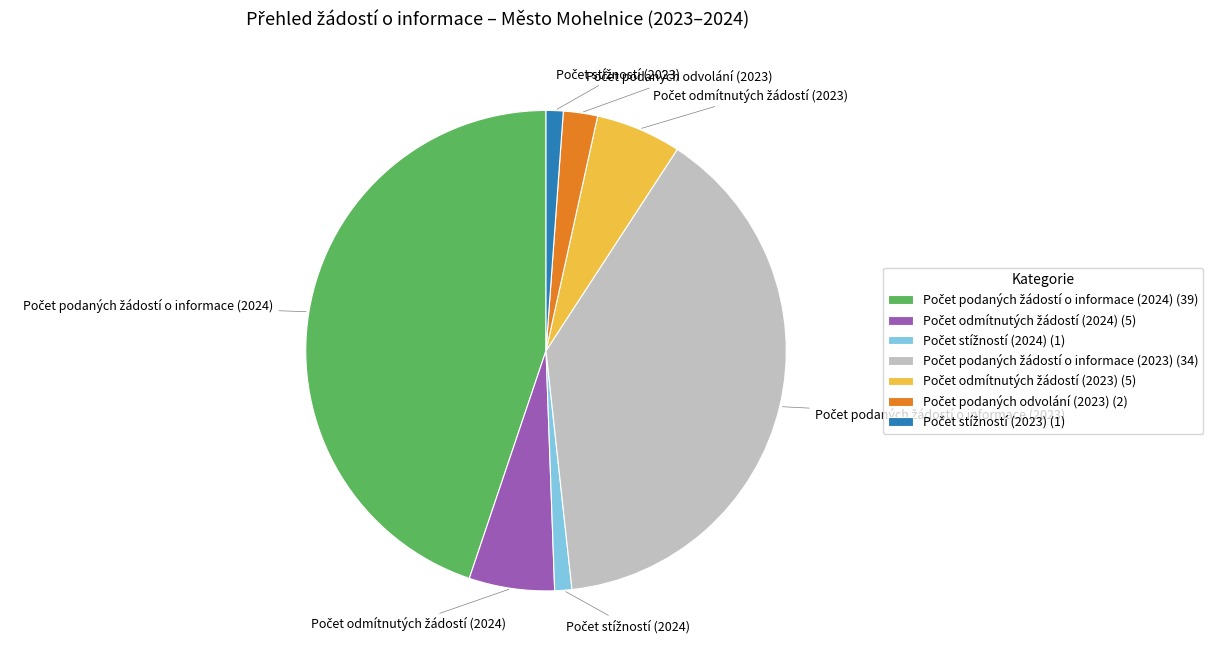

Count the number of slices in the pie.

7